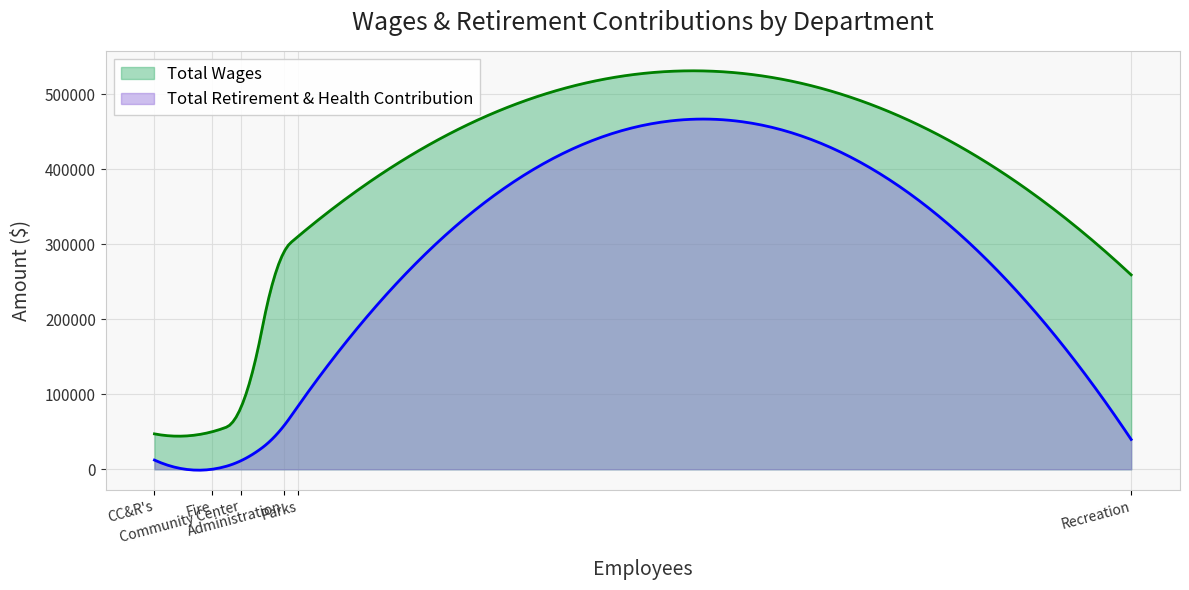

At which category is the sum across all series the highest?

Parks